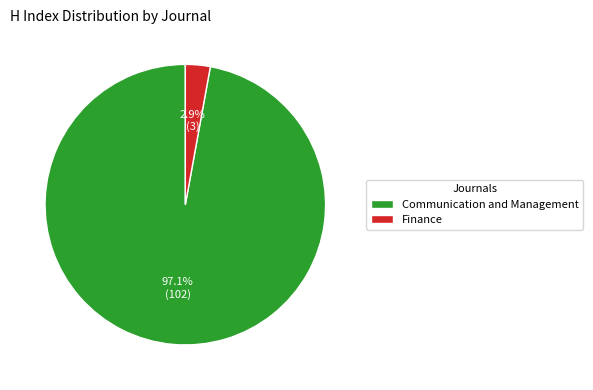

True or false: Finance accounts for 3% of the total.

True